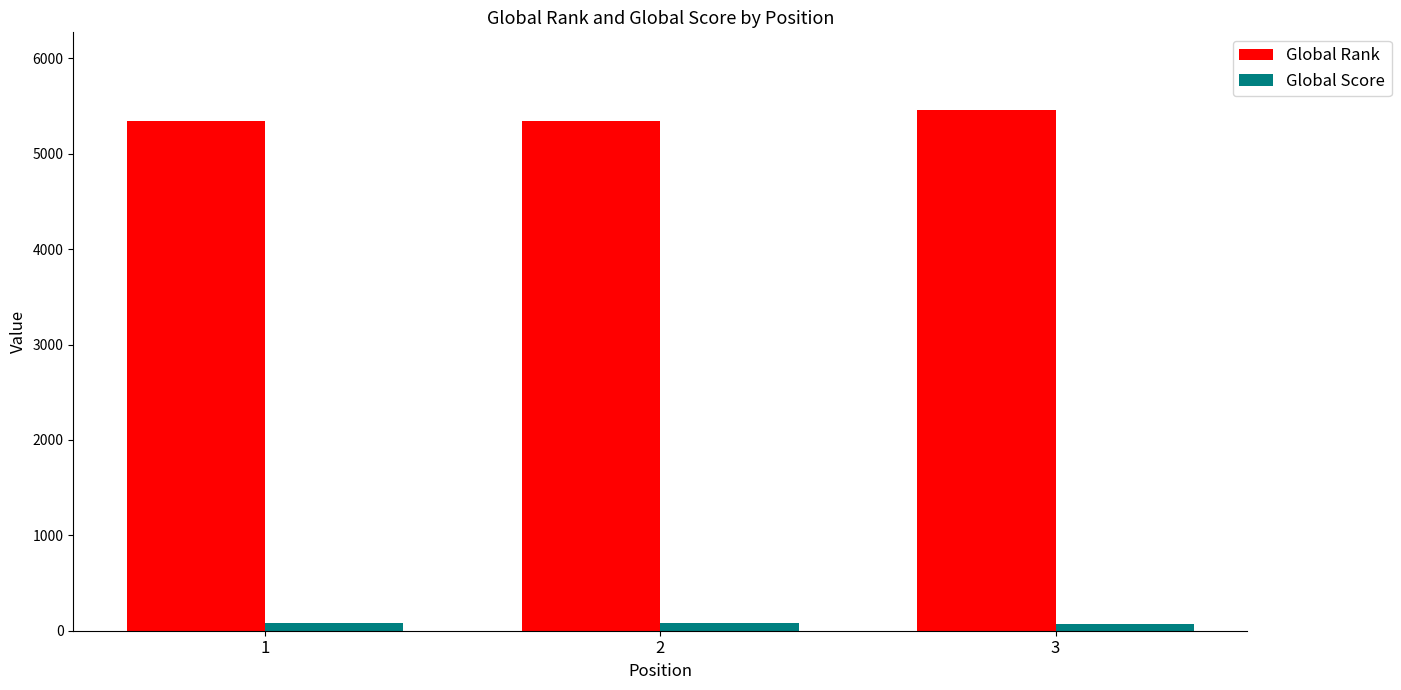

What is the lowest value of the Global Score series?

74